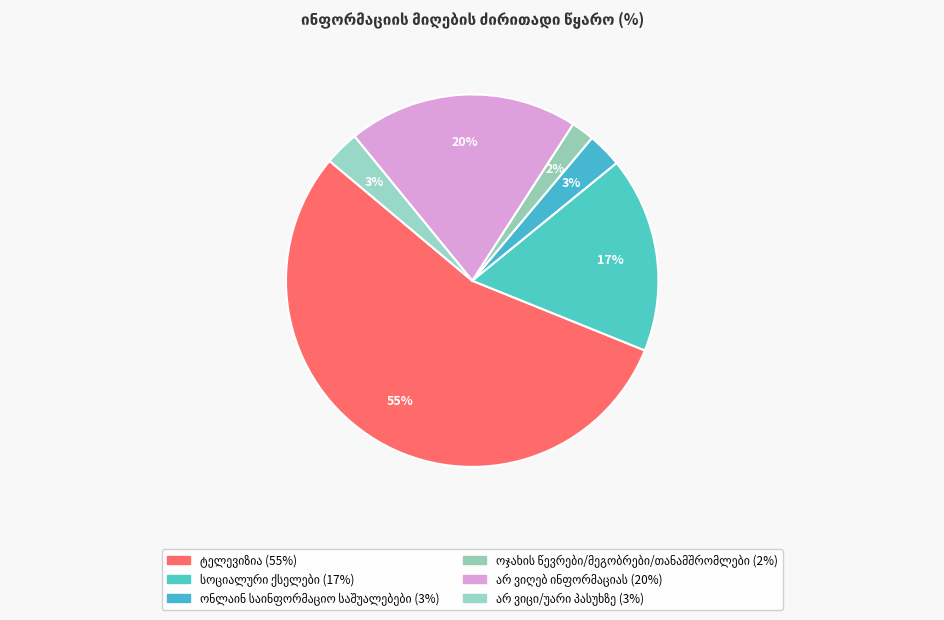

To the nearest percent, what is the combined percentage of სოციალური ქსელები and არ ვიცი/უარი პასუხზე?

20%